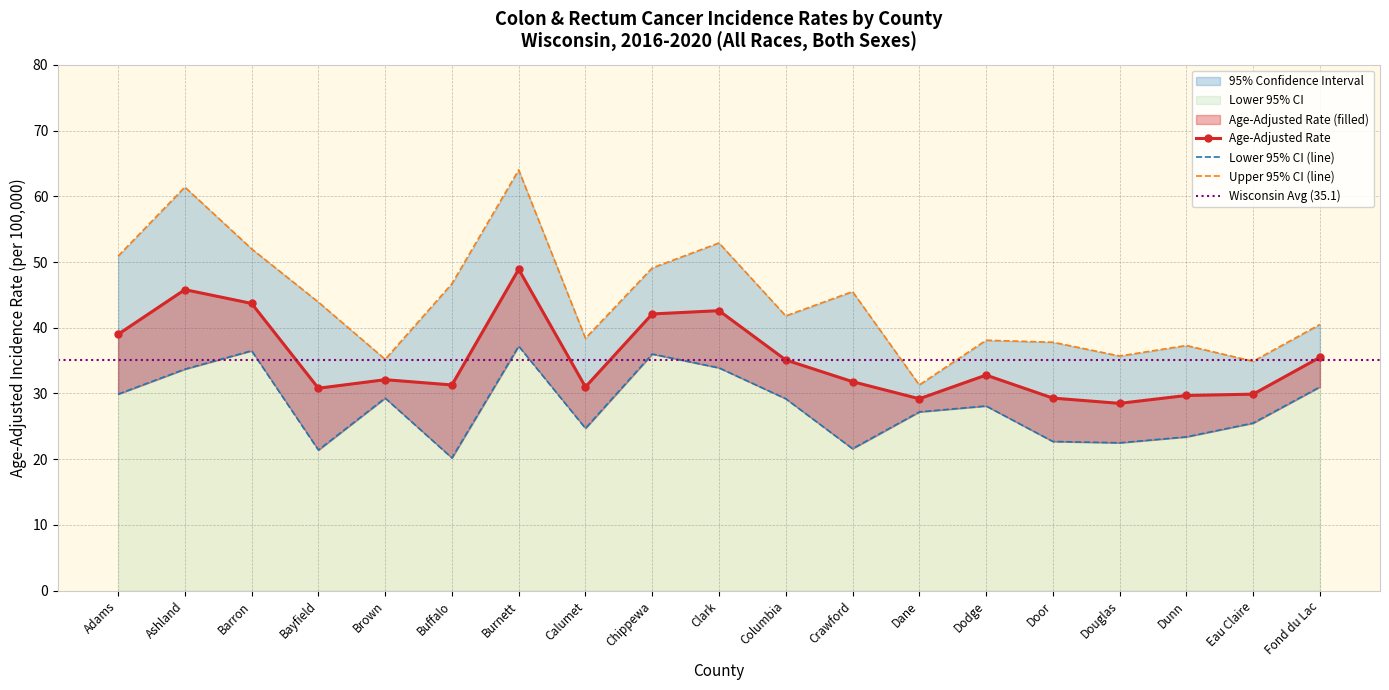

True or false: Age-Adjusted Rate and Upper 95% CI cross at least once.

False